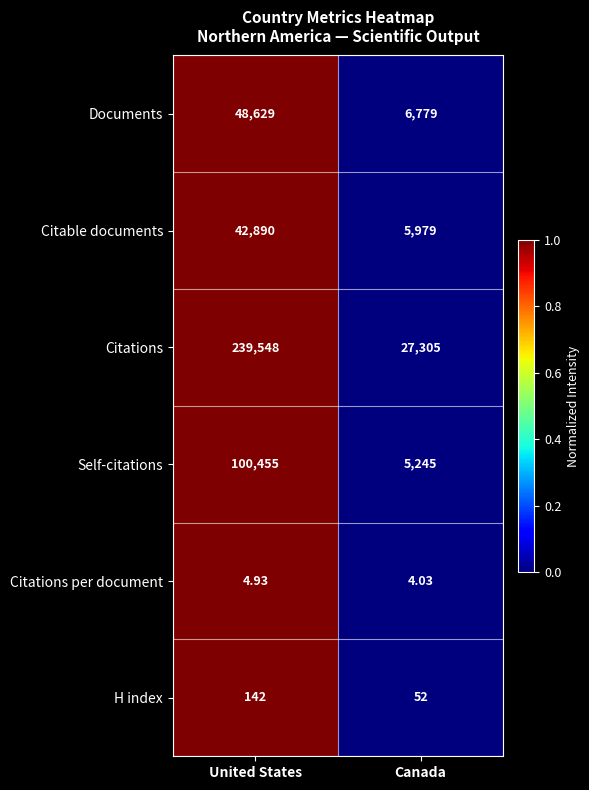

Between United States and Canada, which series saw the biggest shift?

Citations